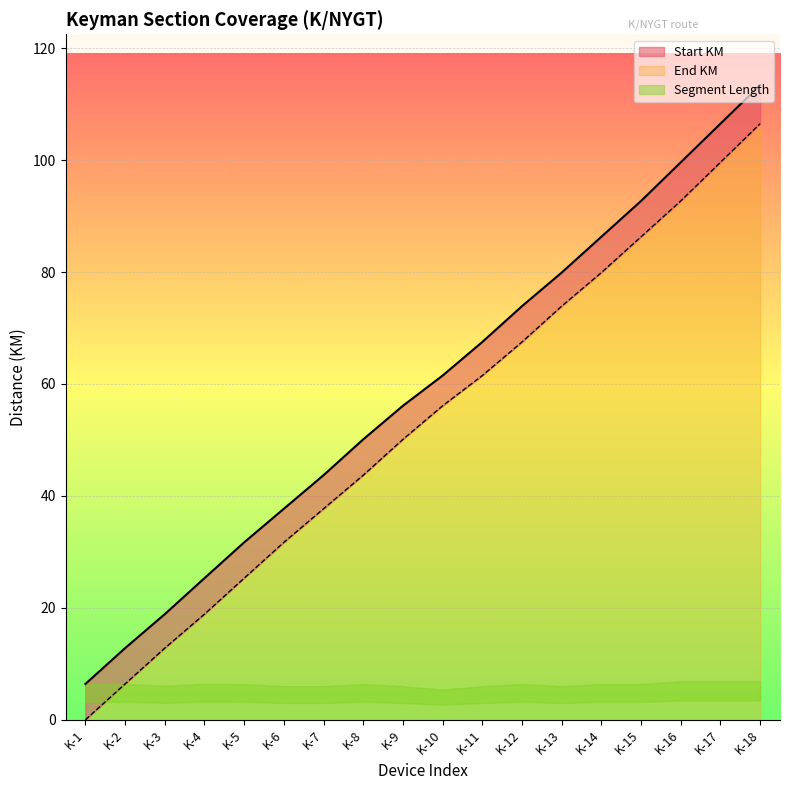

Is it true that Start KM equals 95.0 at K-11?

False